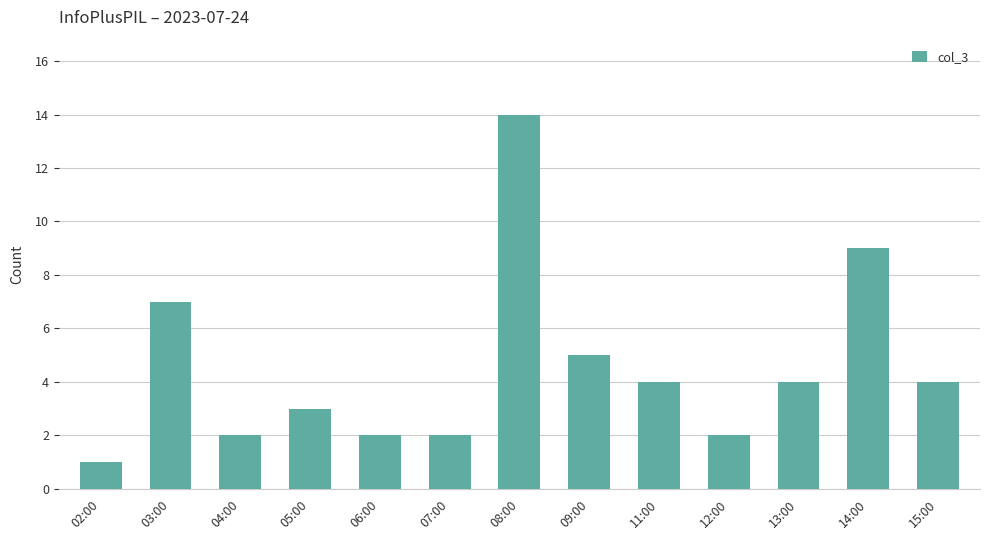

What is the minimum value shown in the chart?

1